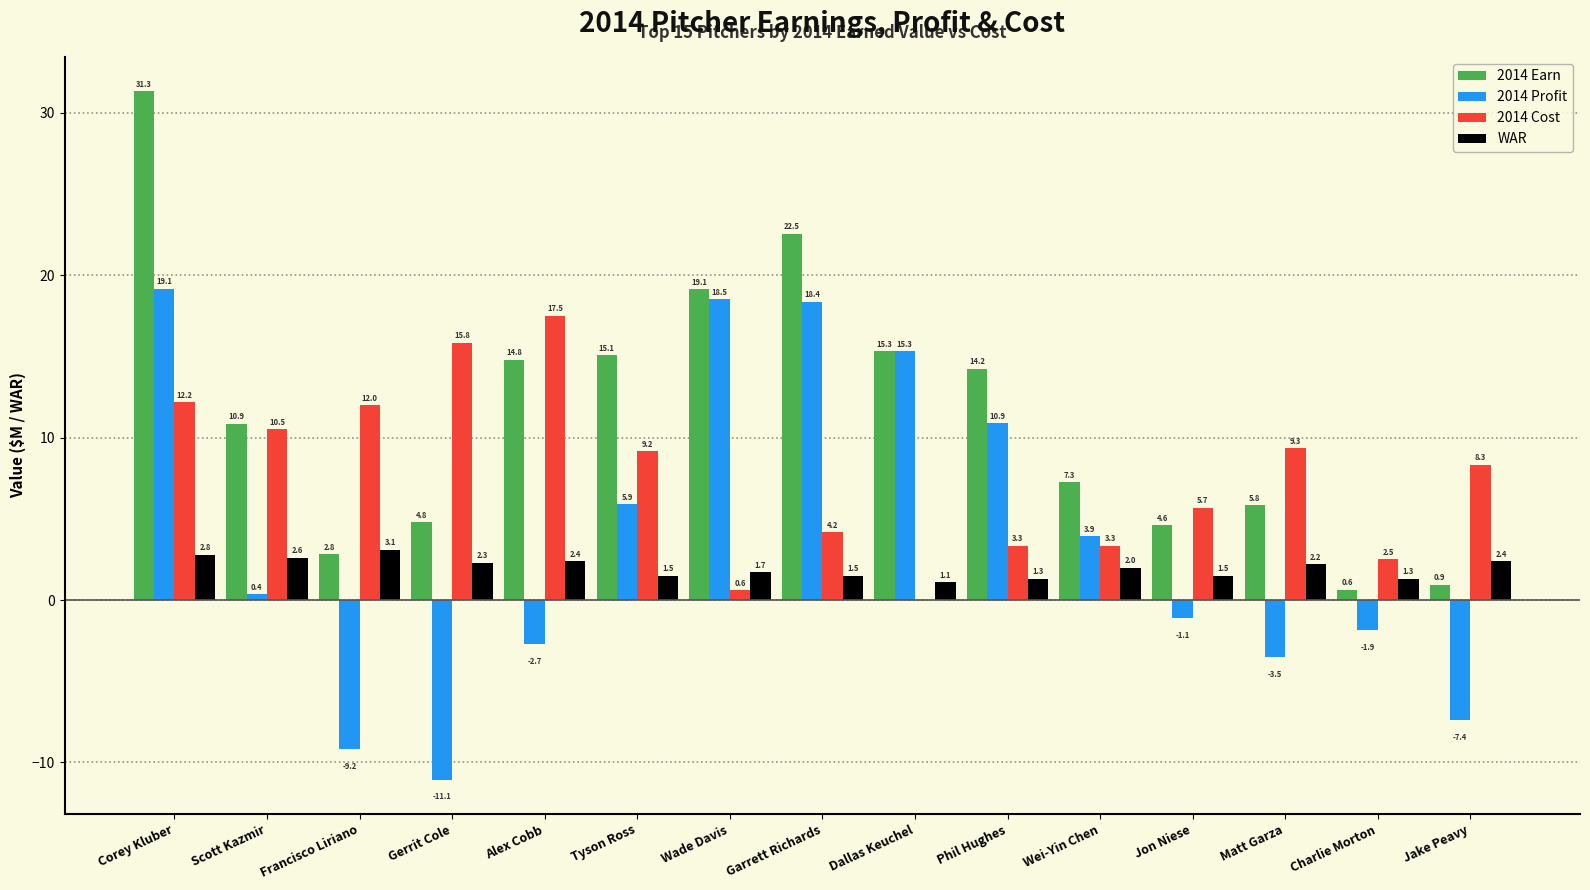

The 2014 Profit series shows -11.1 at Gerrit Cole. True or false?

True